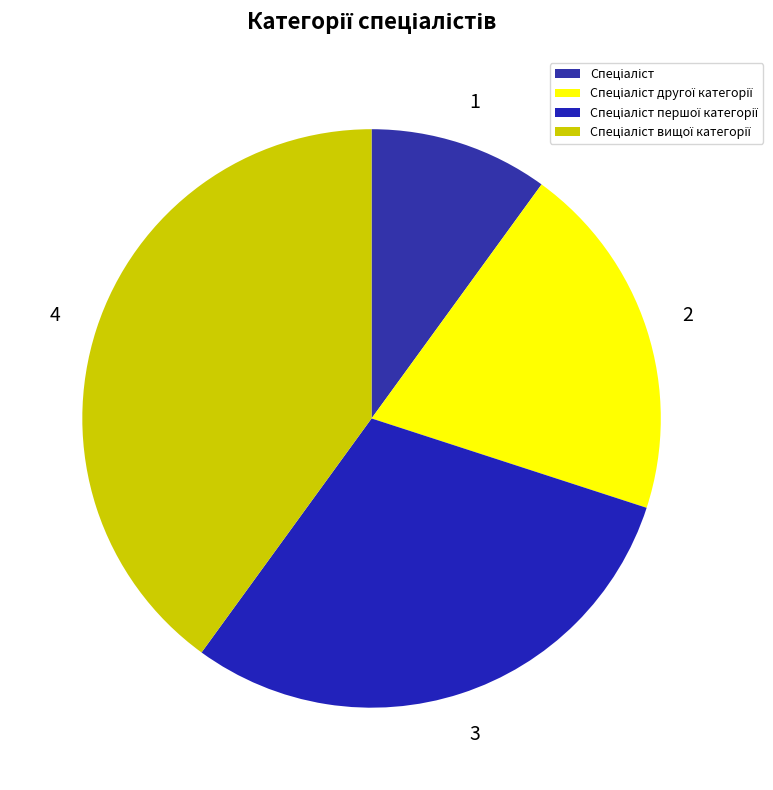

What is the ratio of the value at Спеціаліст першої категорії to the value at Спеціаліст другої категорії?

1.5